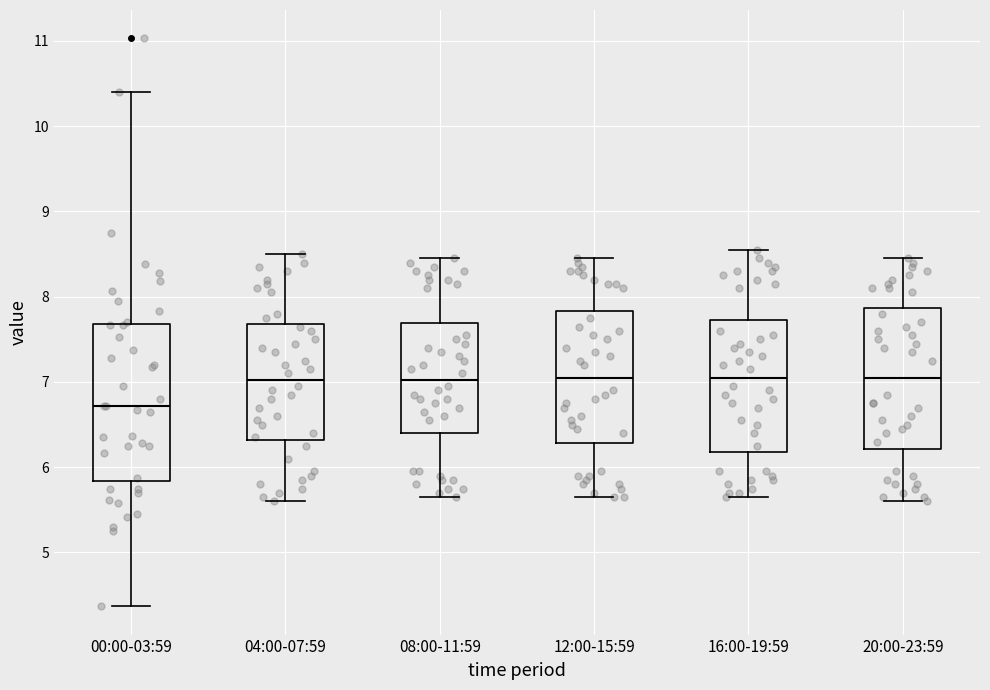

Which box is the tallest, from its lower edge to its upper edge?

00:00-03:59